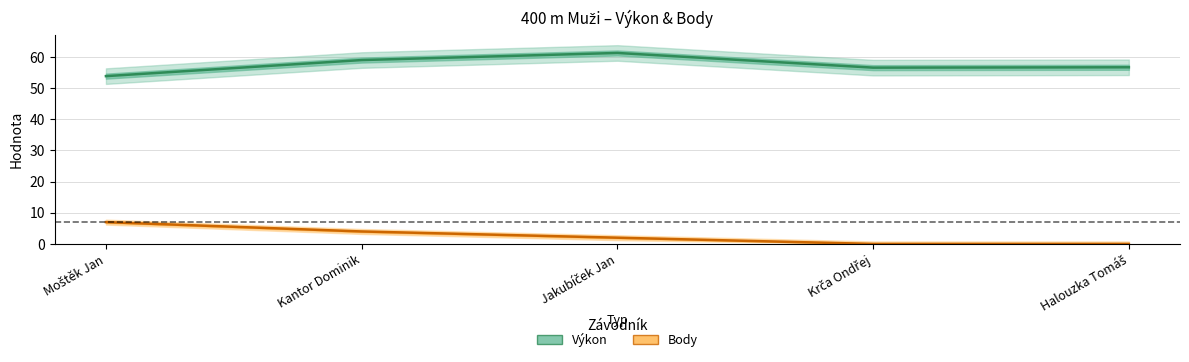

At which label is Výkon closest to 57?

Halouzka Tomáš